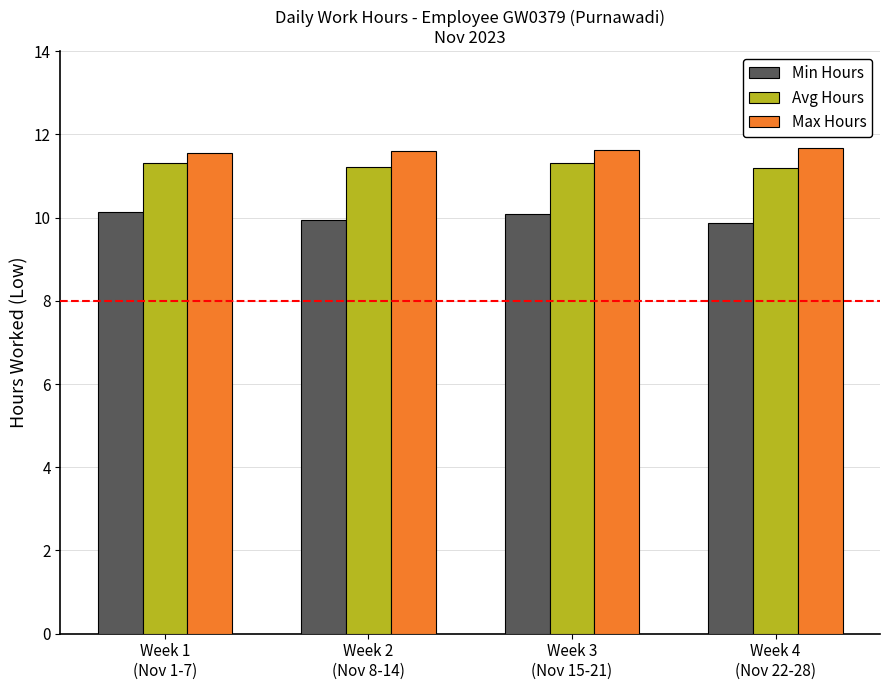

What is the difference between the Min Hours values at Week 4
(Nov 22-28) and Week 3
(Nov 15-21)?

0.2